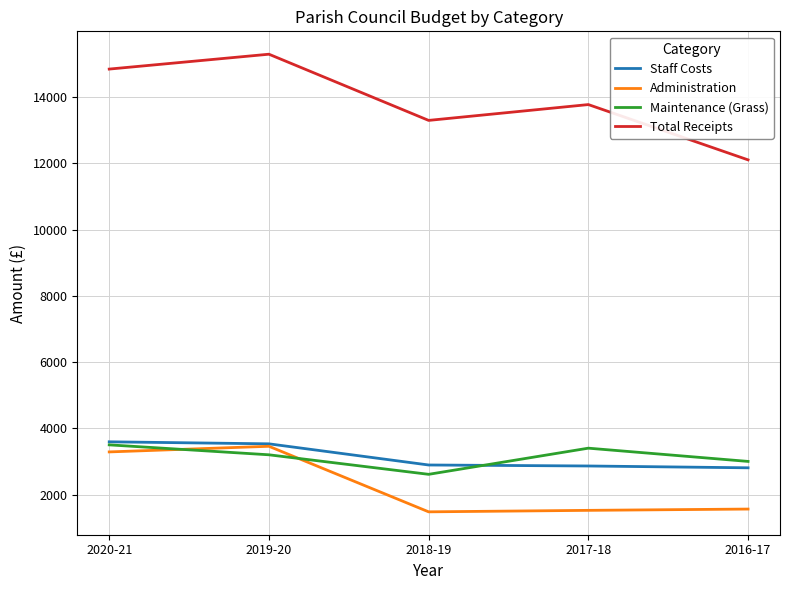

At which category does Total Receipts reach its first local valley?

2018-19